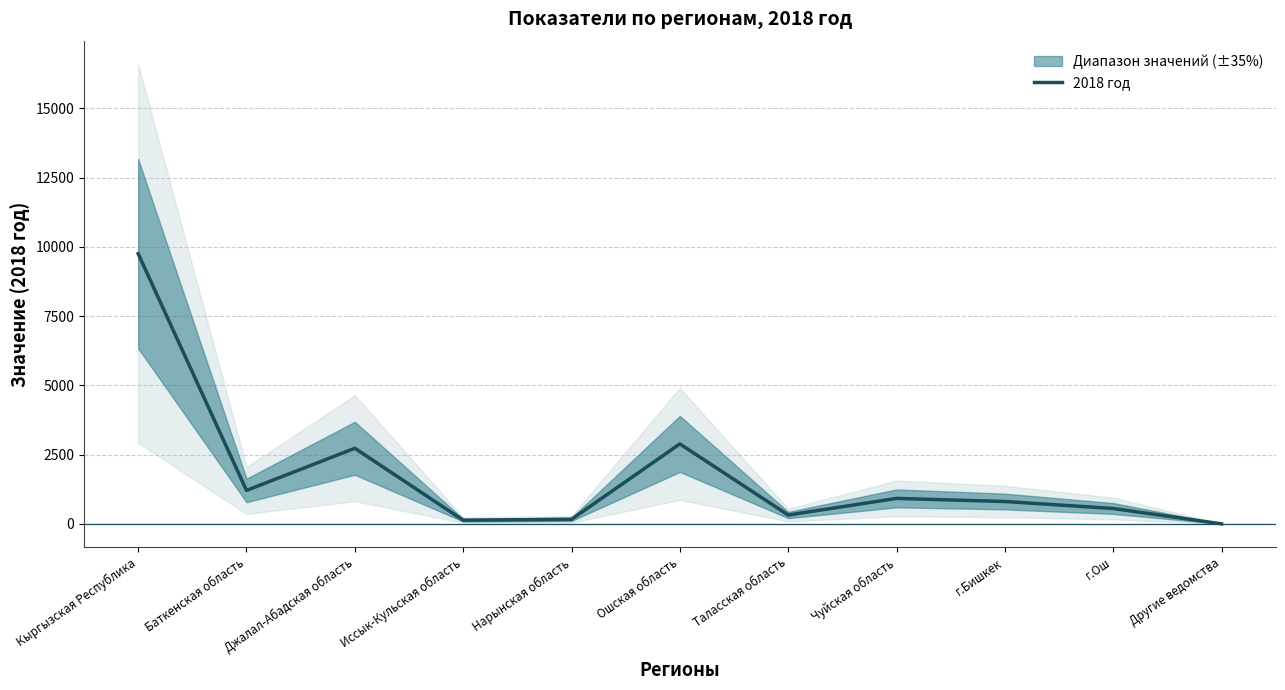

The chart shows a value of 1 at Другие ведомства. True or false?

False